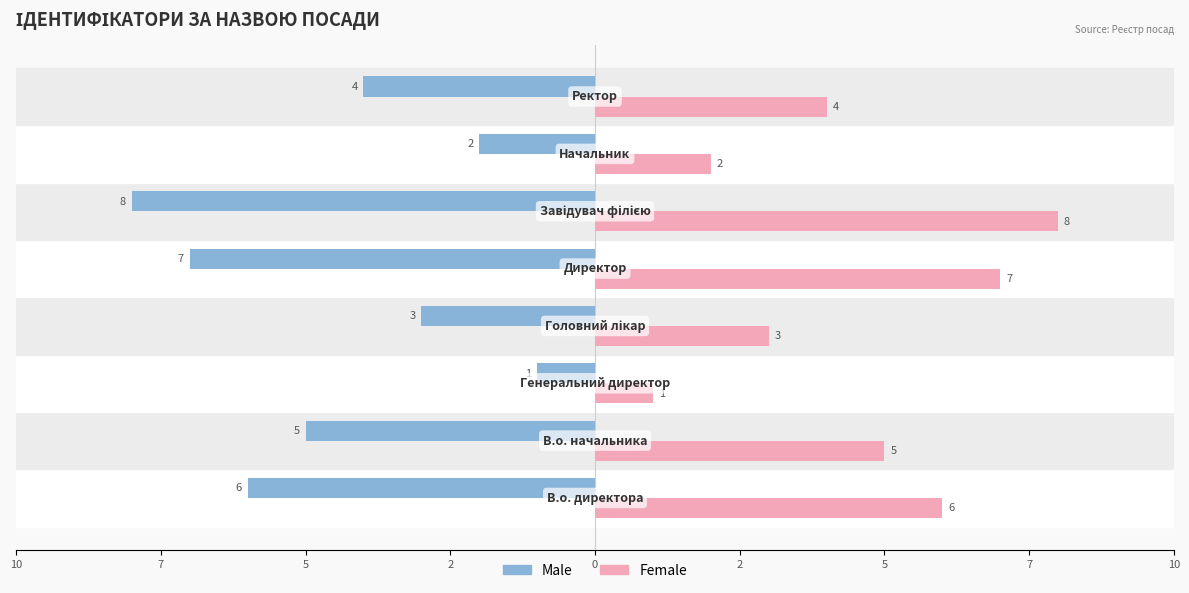

What is the maximum value shown in the chart?

8